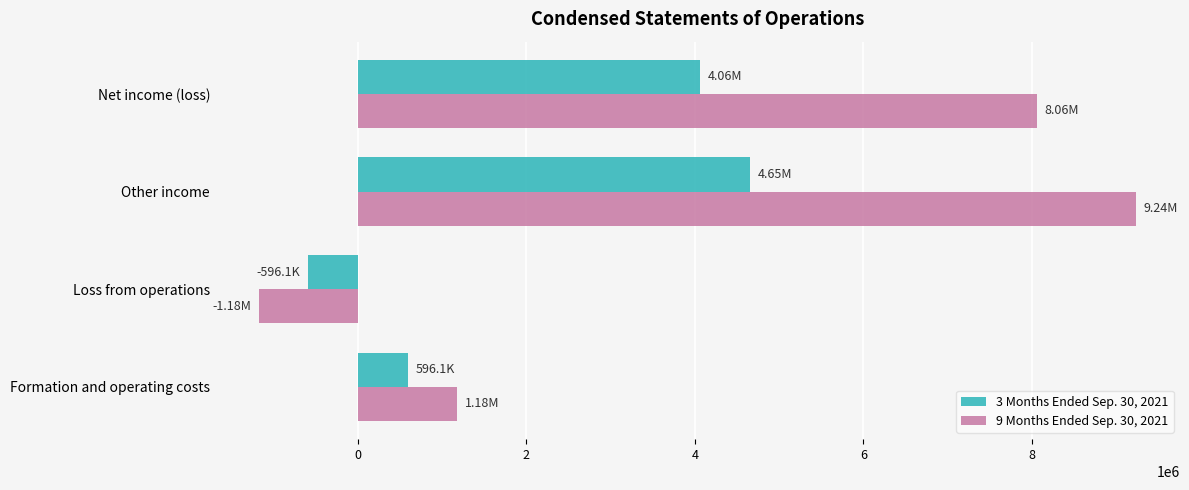

Count the 9 Months Ended Sep. 30, 2021 values in the range 1175738 to 9238310.

3